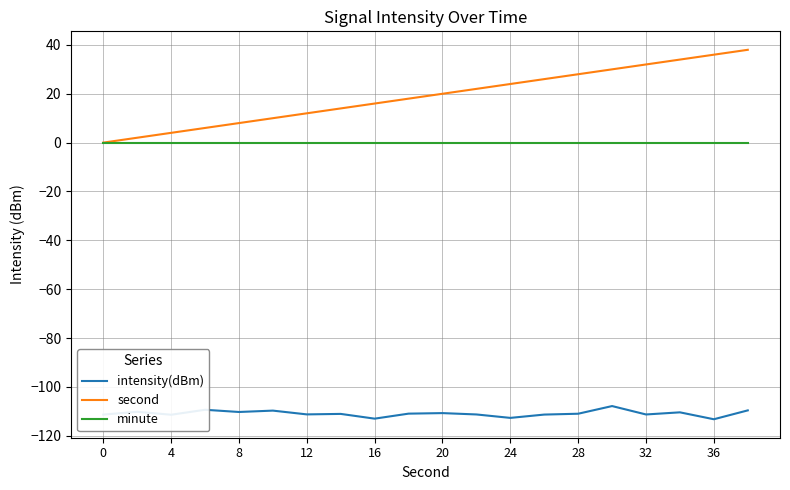

True or false: intensity(dBm) and minute intersect in this chart.

False